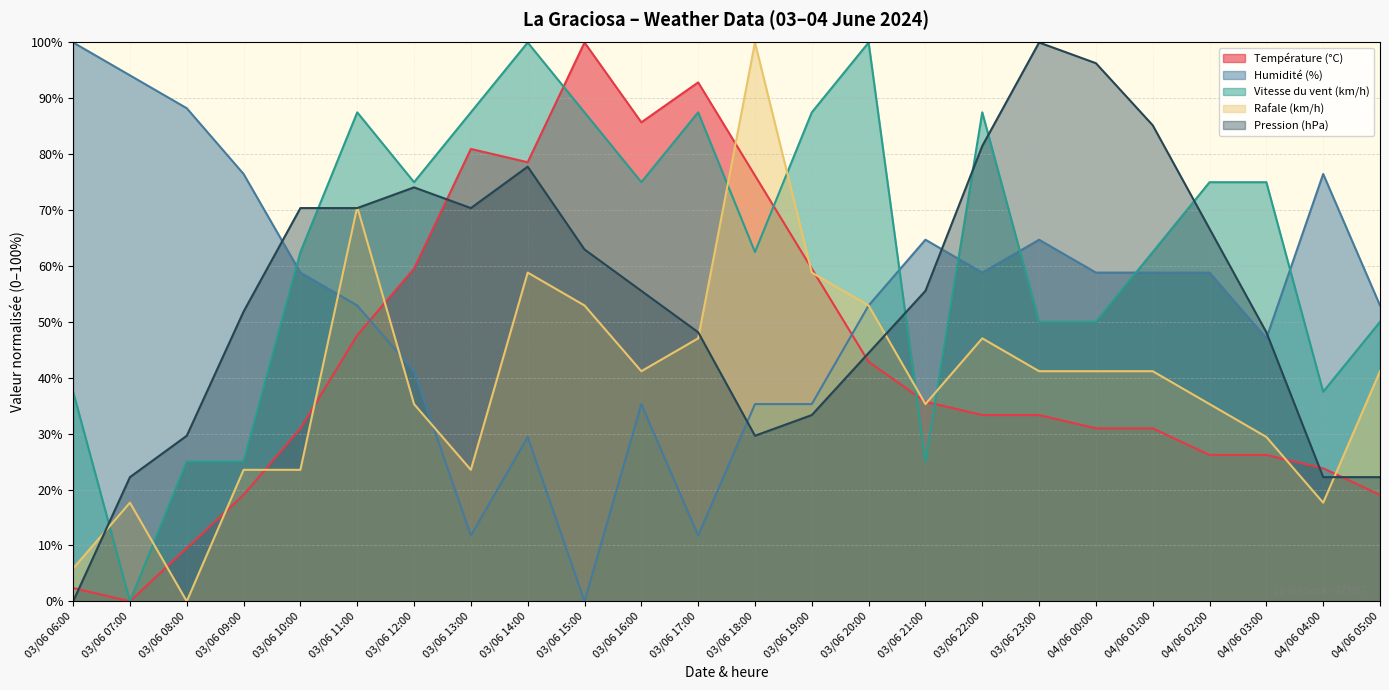

What is the label of the 11th point from the right?

03/06 19:00